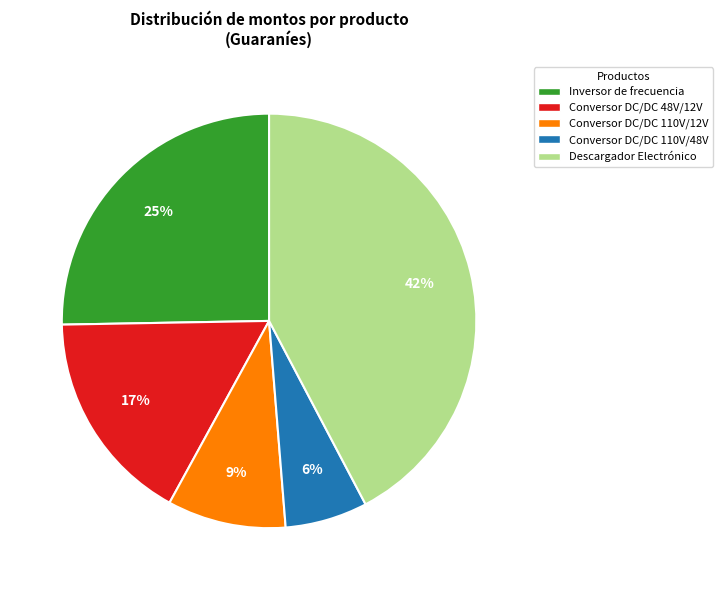

Which has a higher value, Descargador Electrónico or Conversor DC/DC 48V/12V?

Descargador Electrónico